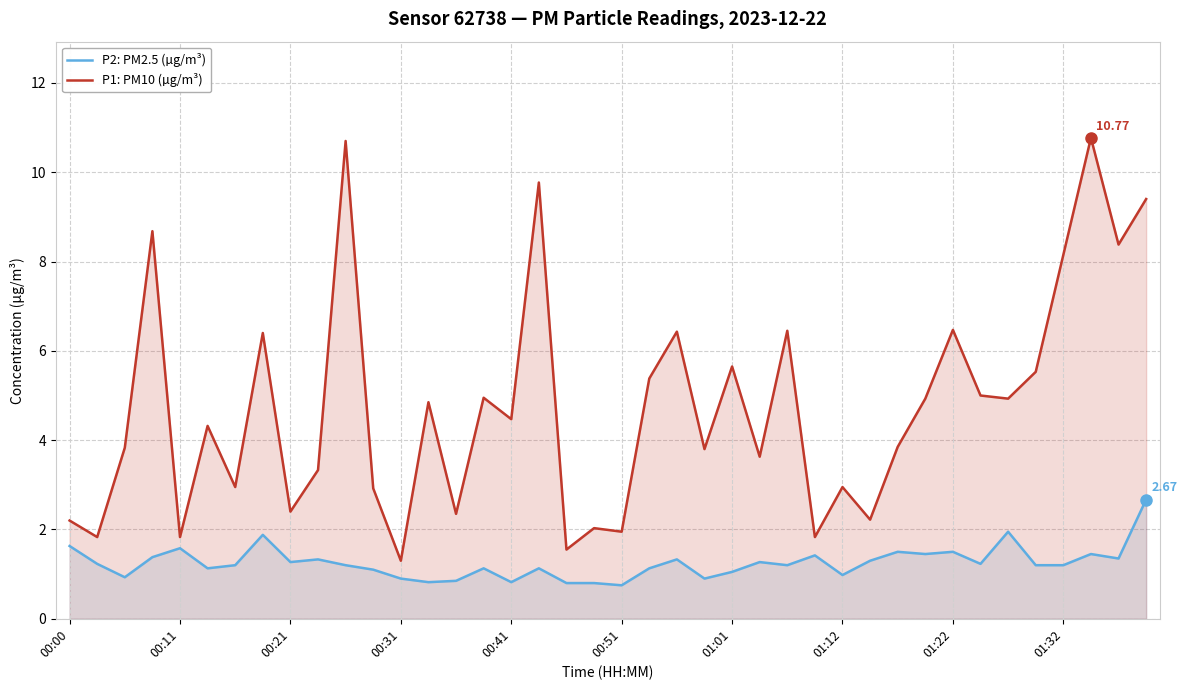

Which series has the largest total across all categories?

P1: PM10 (µg/m³)